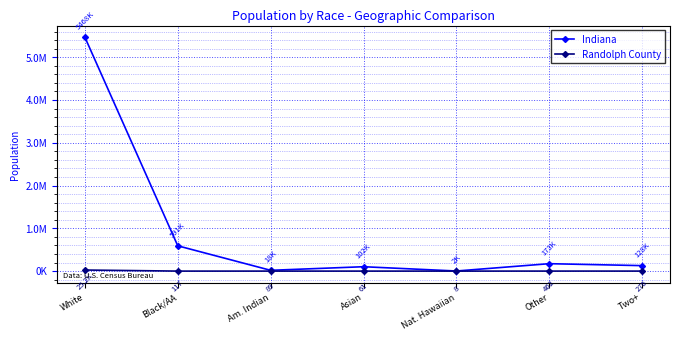

Is the value of Indiana at White greater than the value of Randolph County at Black/AA?

Yes